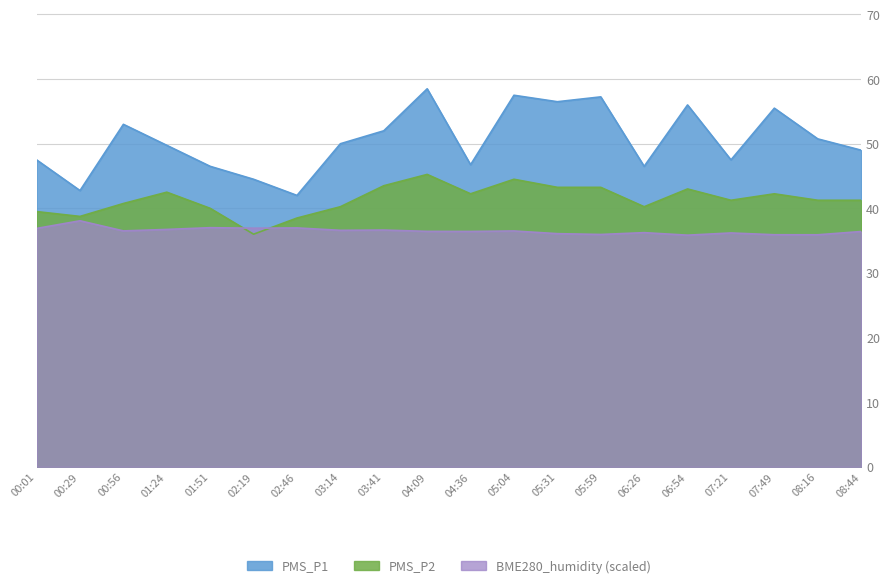

What is the label of the 15th point from the right?

02:19